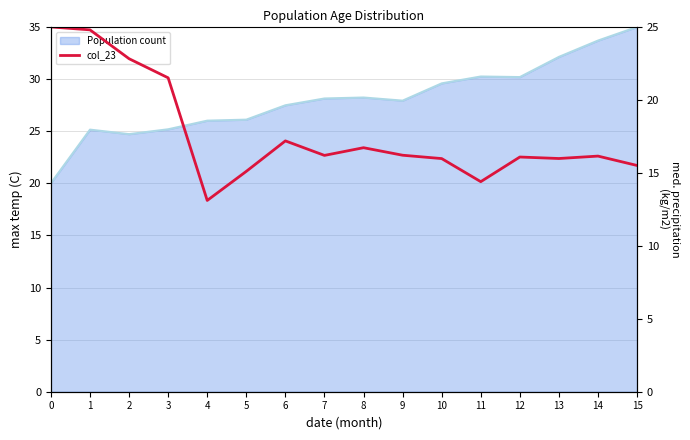

What is the change in value from 1 to 14?

-8.7